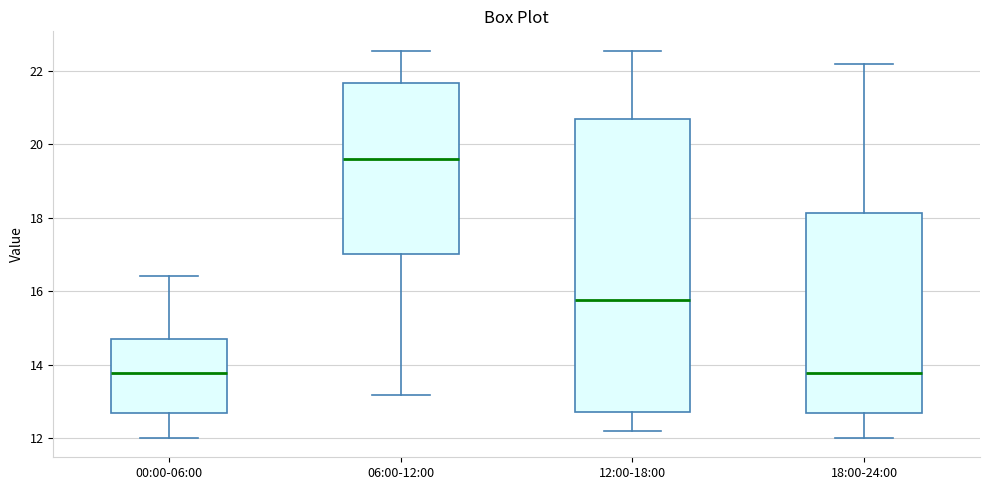

Comparing the boxes themselves (not the whiskers), which one is the tallest?

12:00-18:00